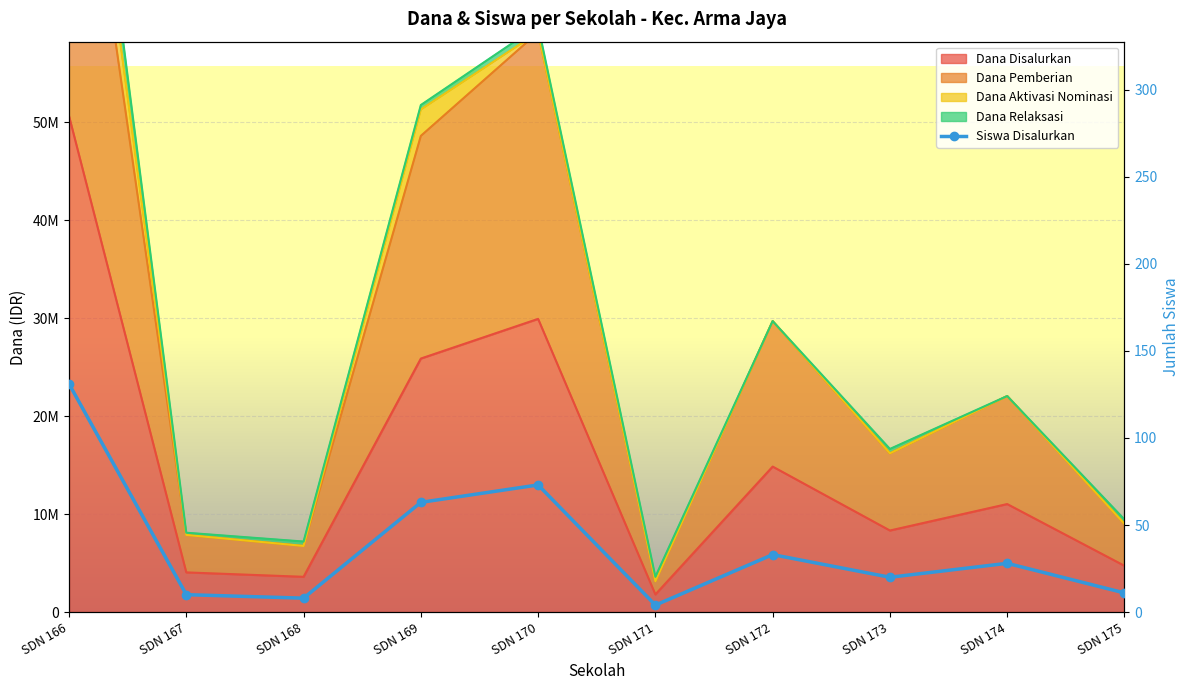

How many lines are shown in the chart?

1